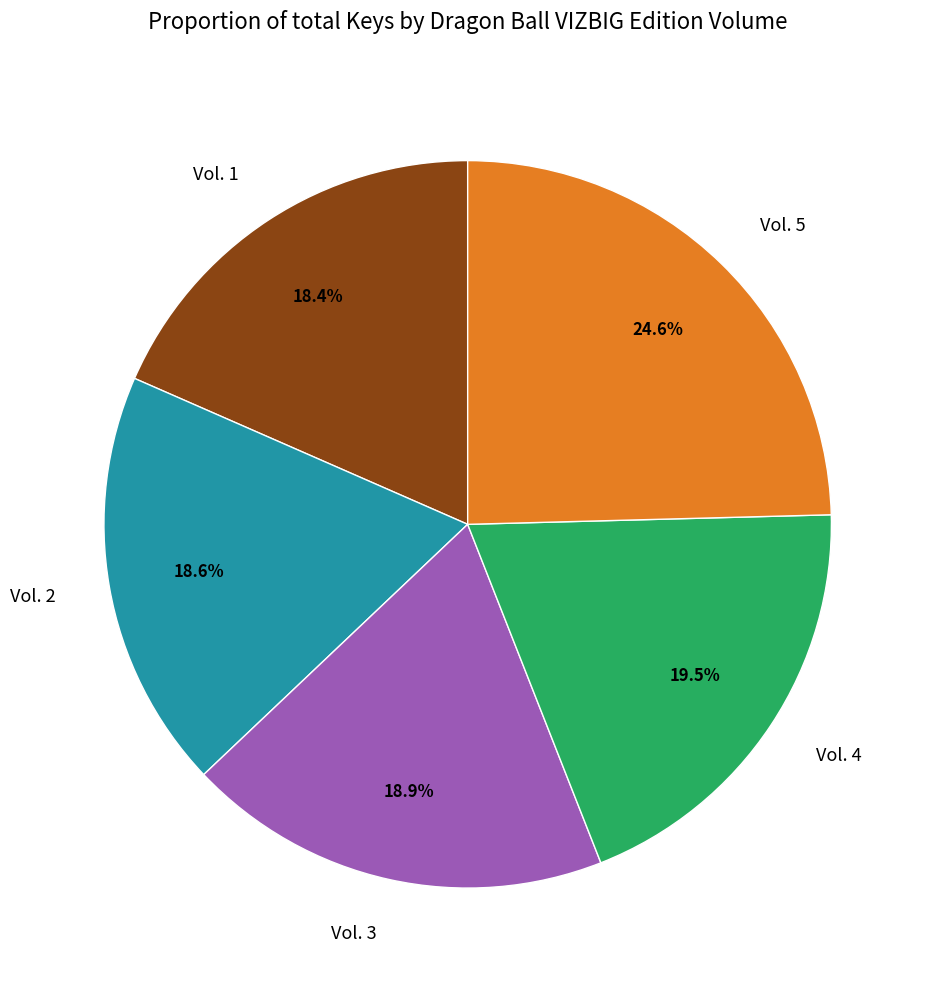

Does any single category account for the majority?

No